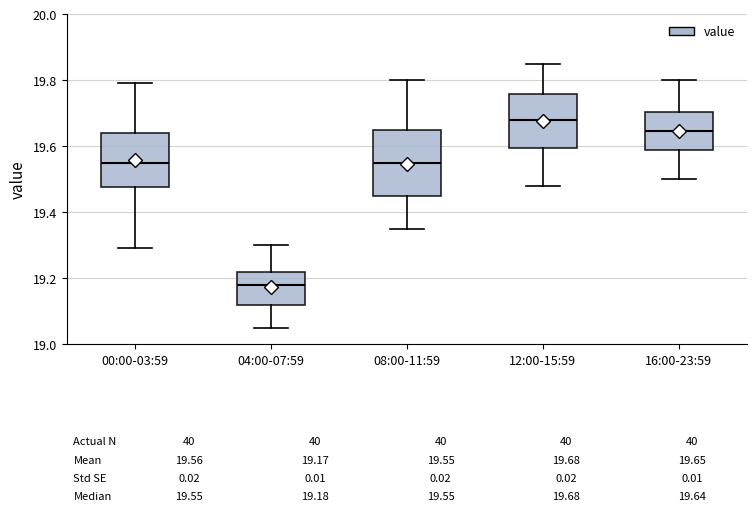

Which box's median line is the highest?

12:00-15:59